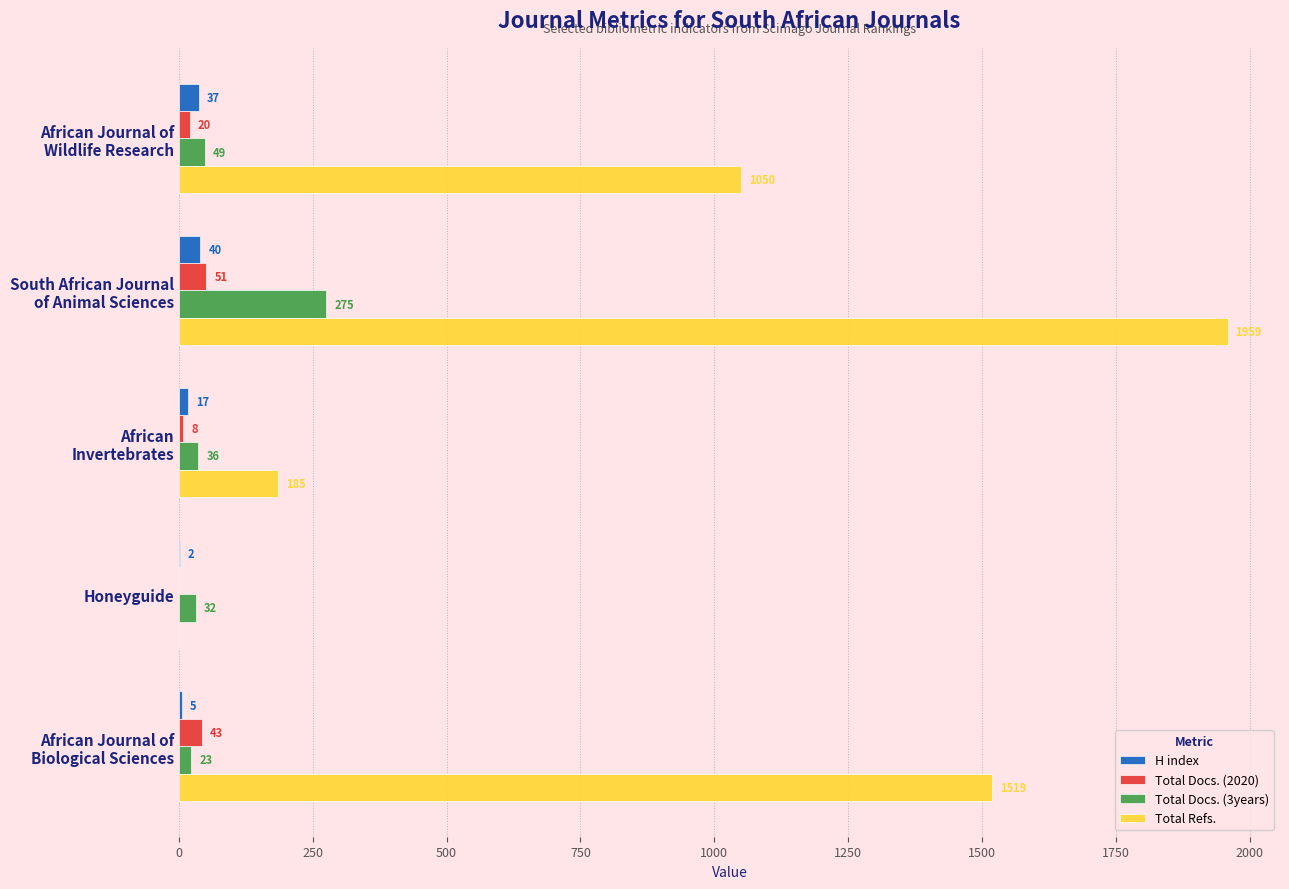

What are all the series names shown in the legend?

H index, Total Docs. (2020), Total Docs. (3years), Total Refs.